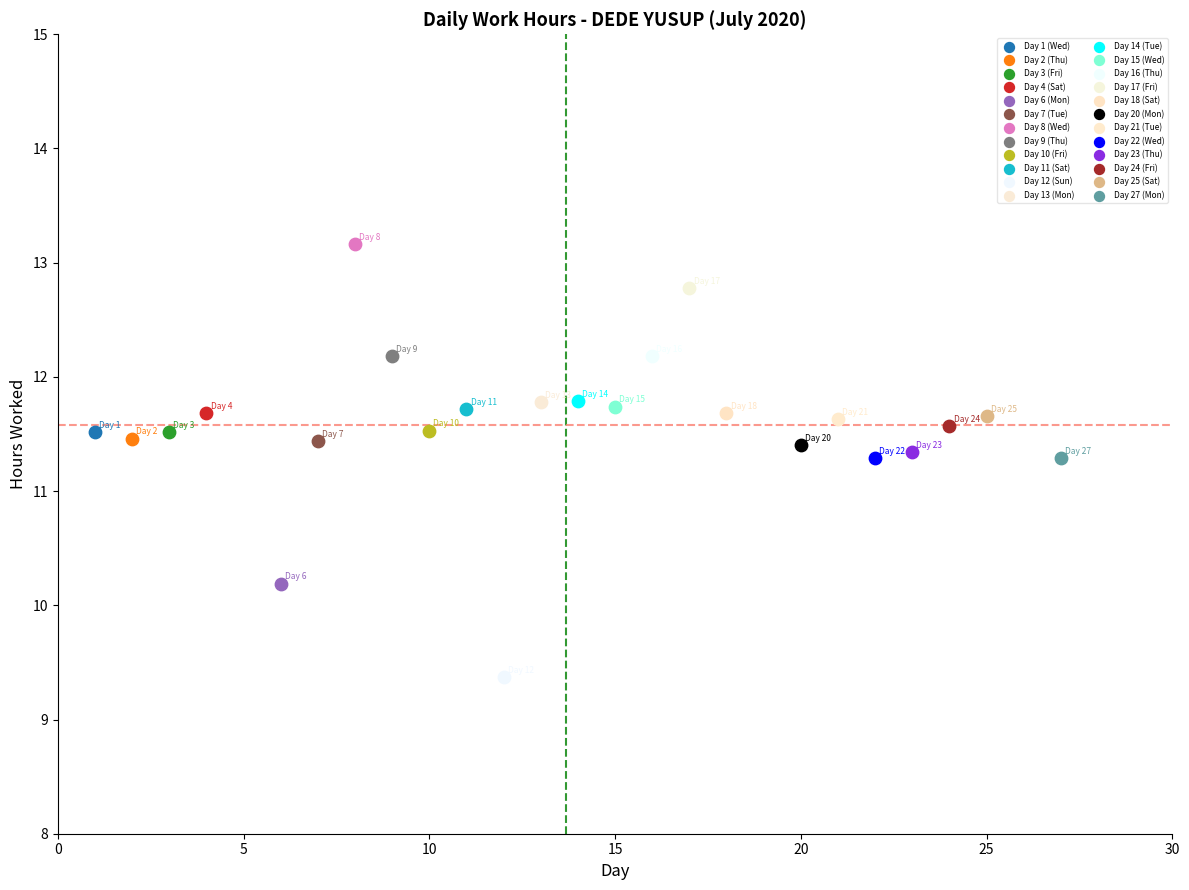

Which series reaches the minimum Y coordinate?

Day 12 (Sun)